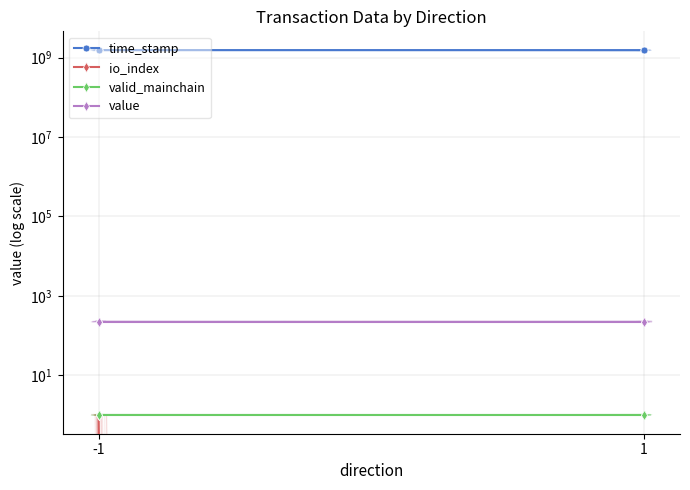

List the series in order of their peak value, lowest first.

io_index, valid_mainchain, value, time_stamp